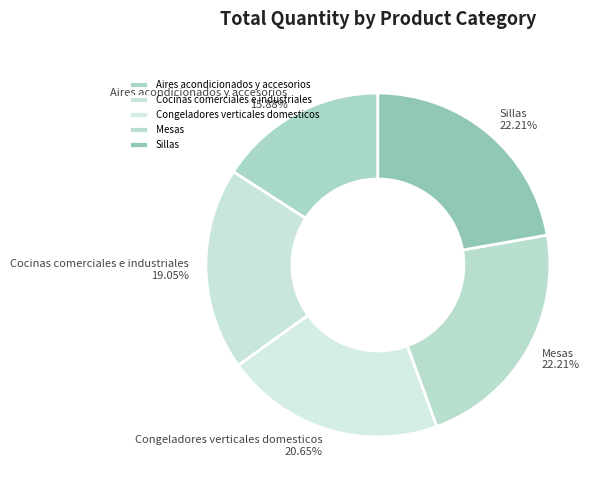

How many segments does this pie chart have?

5